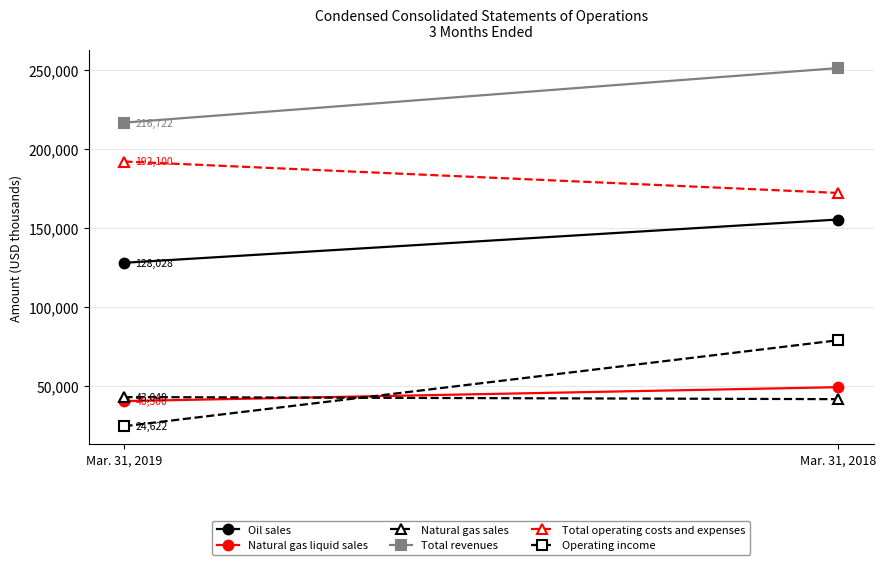

What is the sum of the Total revenues values at Mar. 31, 2019 and Mar. 31, 2018?

467950